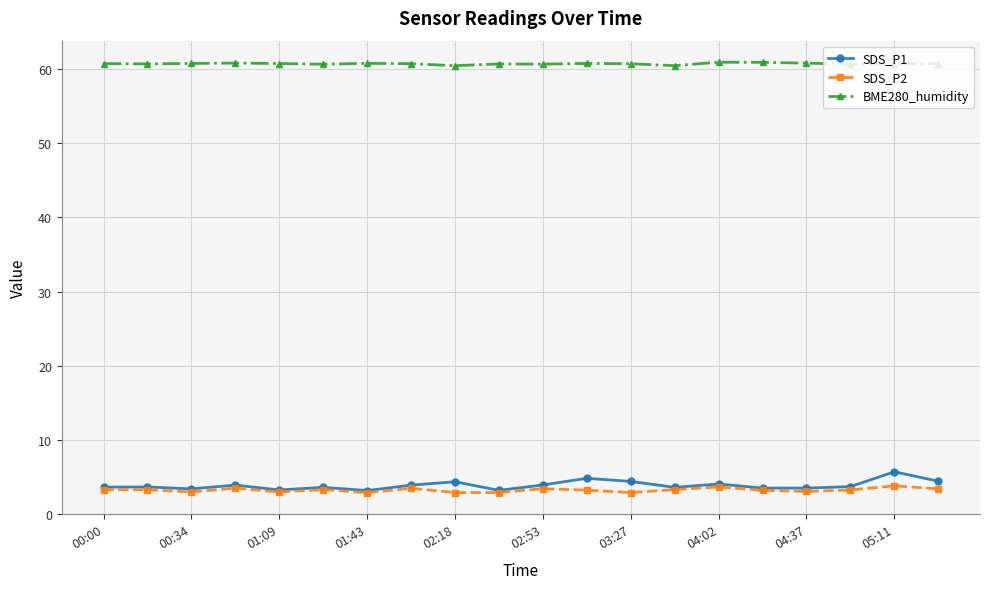

Count the number of data series in this chart.

3